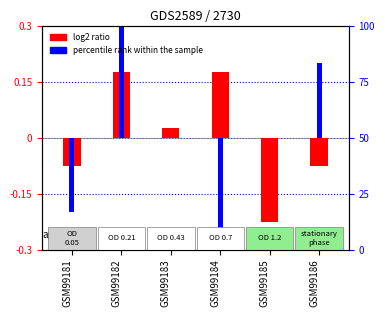

Rank the series by their maximum value, from lowest to highest.

log2 ratio, percentile rank within the sample